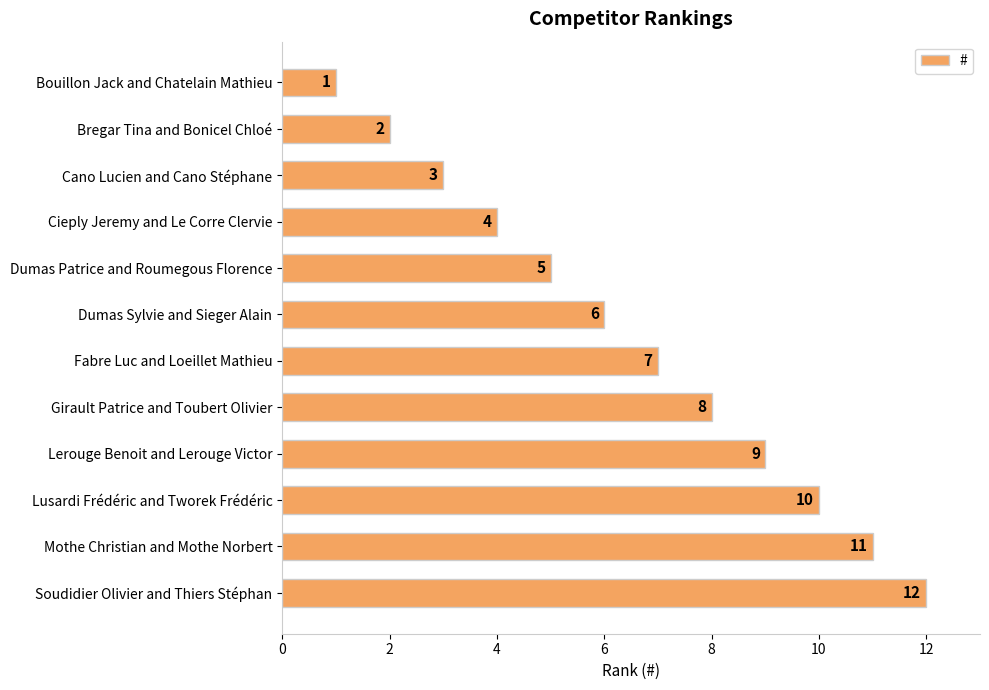

What is the difference between the maximum and minimum values?

11